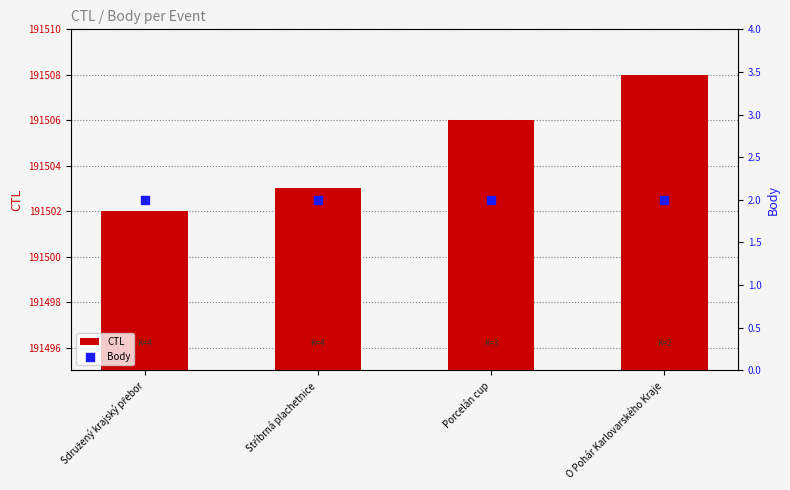

Which series reaches the minimum Y coordinate?

Body